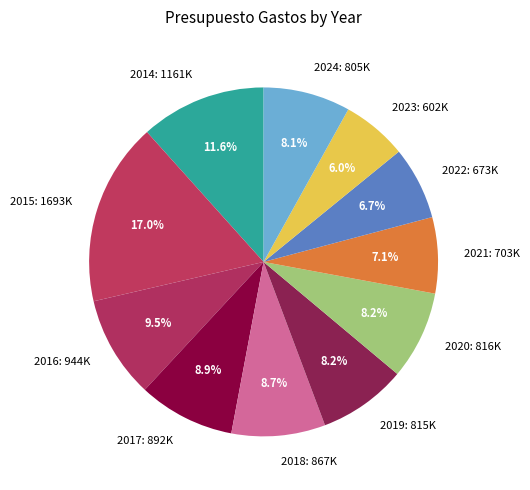

Is it true that 2014 is 1% of the pie?

False